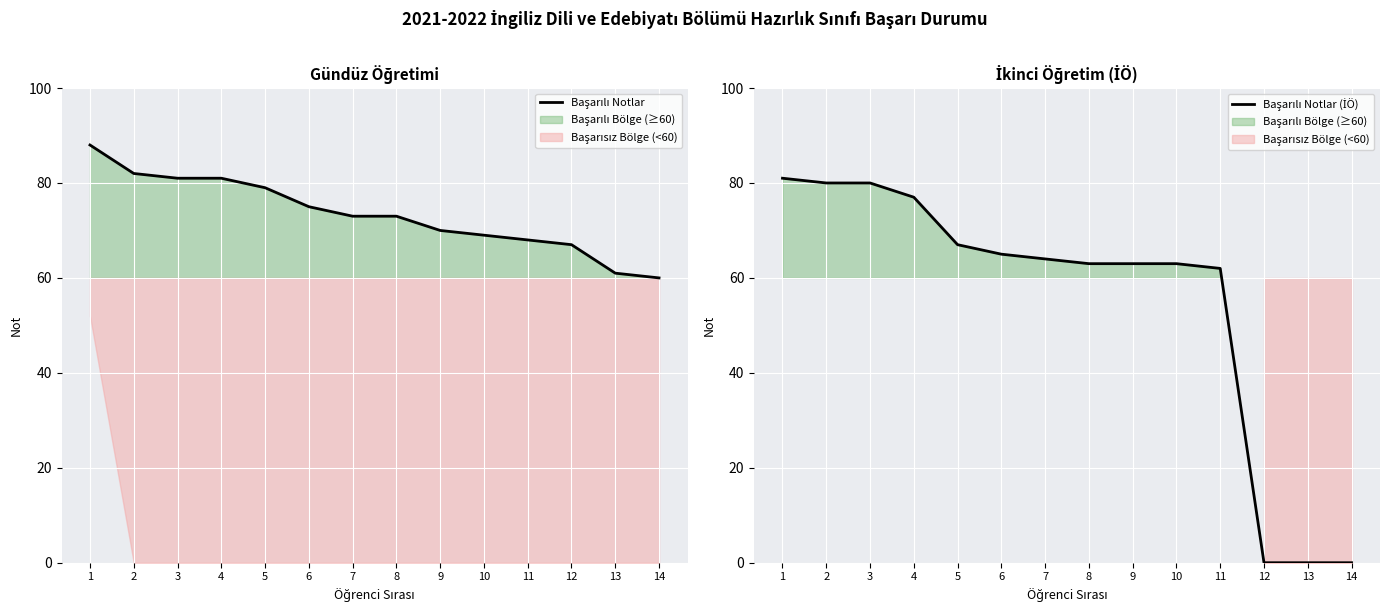

True or false: Başarılı Notlar and Başarılı Notlar (İÖ) cross at least once.

False